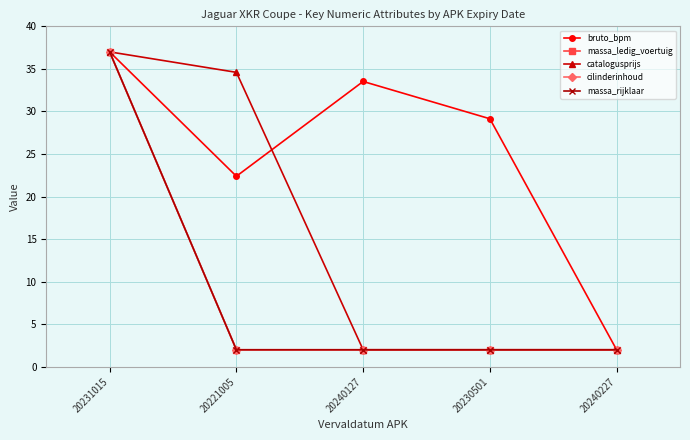

True or false: massa_ledig_voertuig has more than 2 interior local peaks.

False